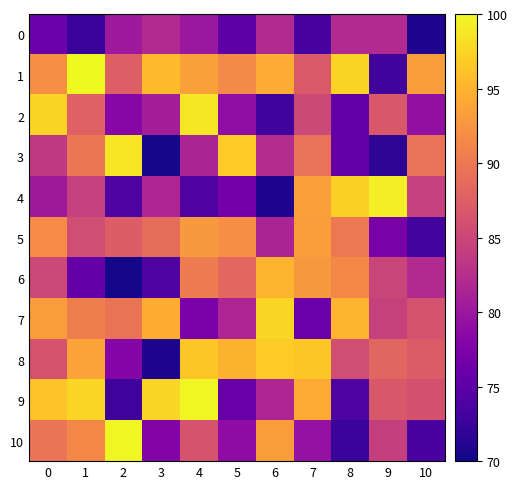

Which series has the largest total across all categories?

row_1